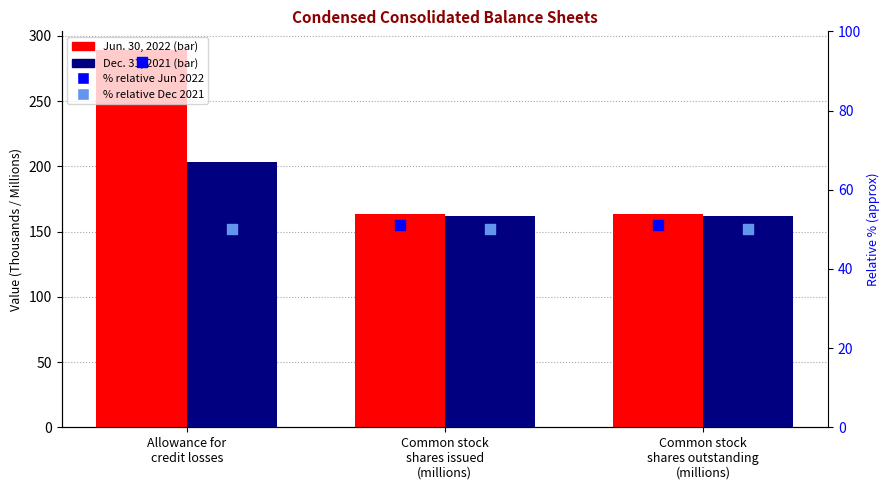

Which series contains the highest Y value?

Jun. 30, 2022